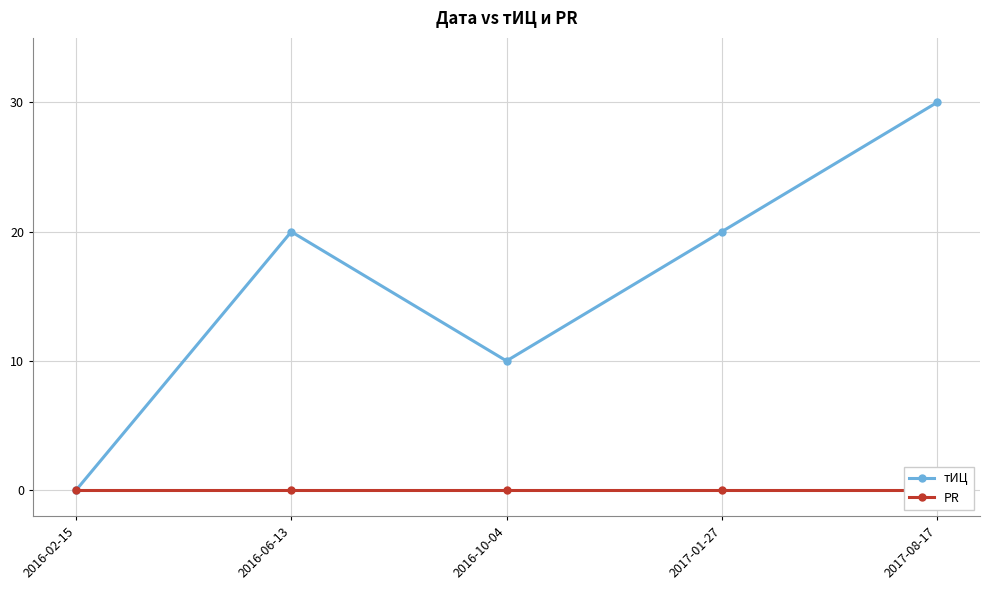

Which has a higher value, 2017-08-17 or 2016-02-15?

2017-08-17